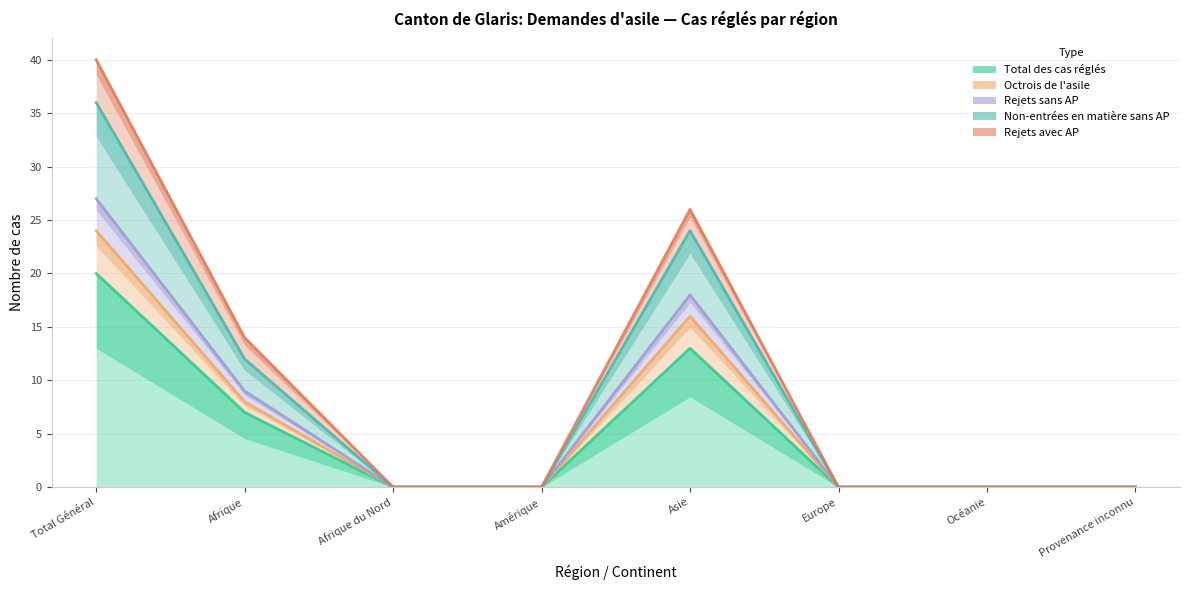

At which category does Rejets sans AP reach its first local peak?

Asie